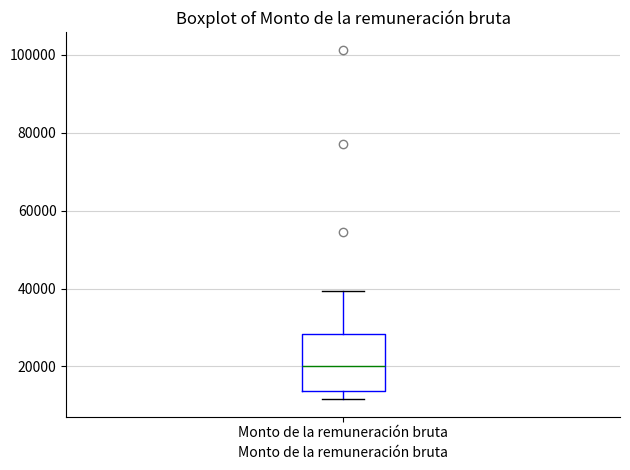

Read this box plot against the y-axis: the position of the median line, the range covered by the box, and the ends of both whiskers. The values are not printed on the chart, so give them approximately, as read against the axis.

median 20000, box 14000 to 28000, whiskers 12000 to 40000